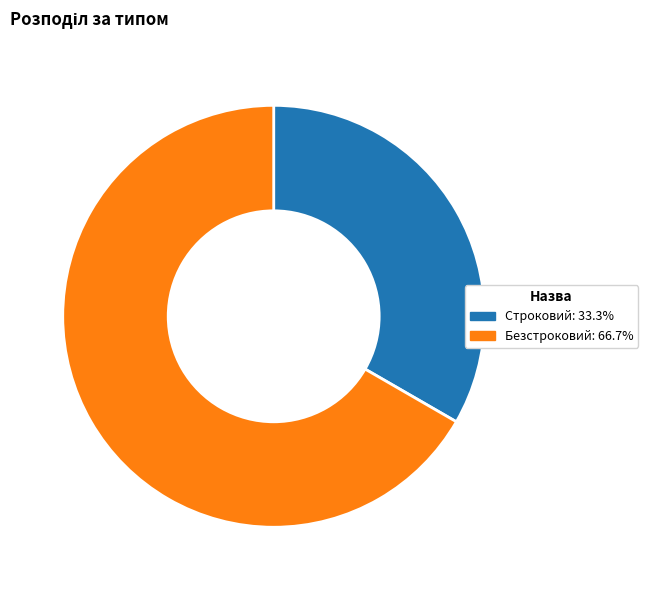

What is the ratio of the value at Безстроковий to the value at Строковий?

2.0